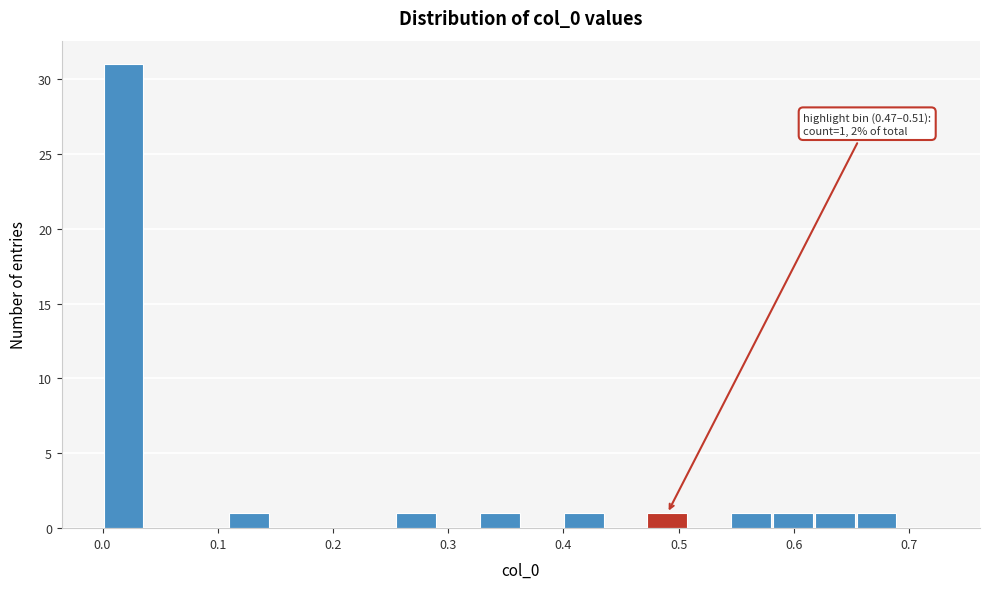

Around what value on the x-axis is the tallest bar? Give the approximate position of its centre, as read against the axis.

0.02